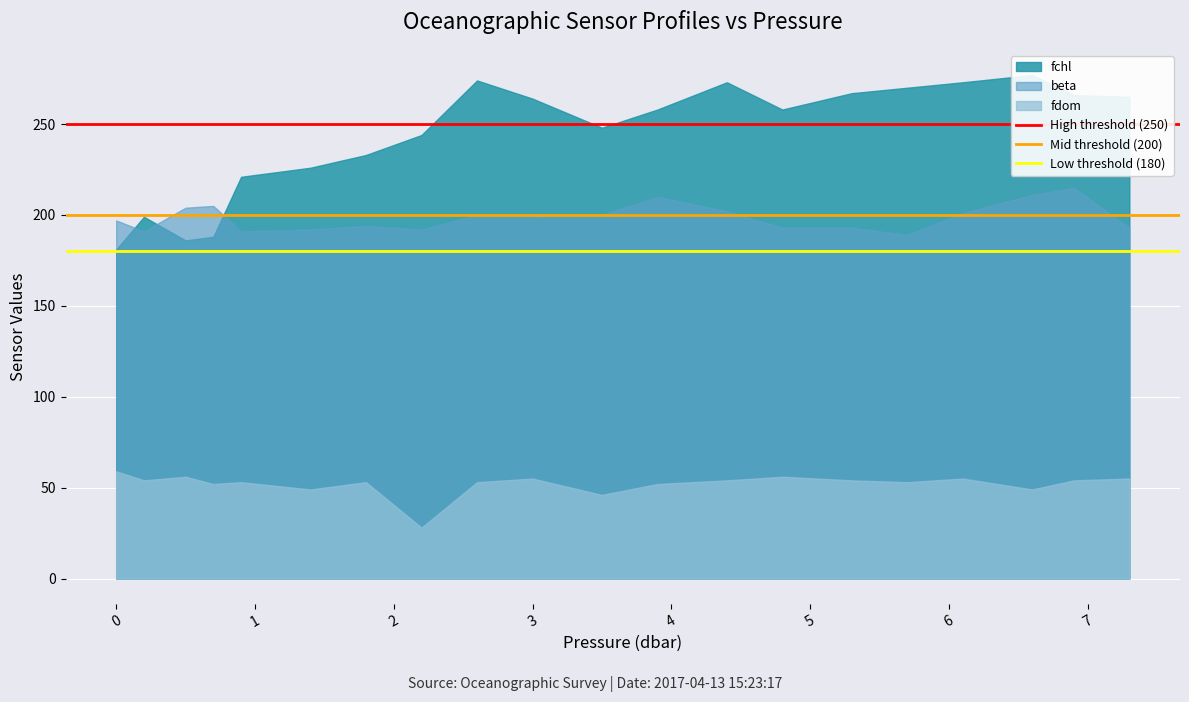

What is the lowest value of the Mid threshold (200) series?

200